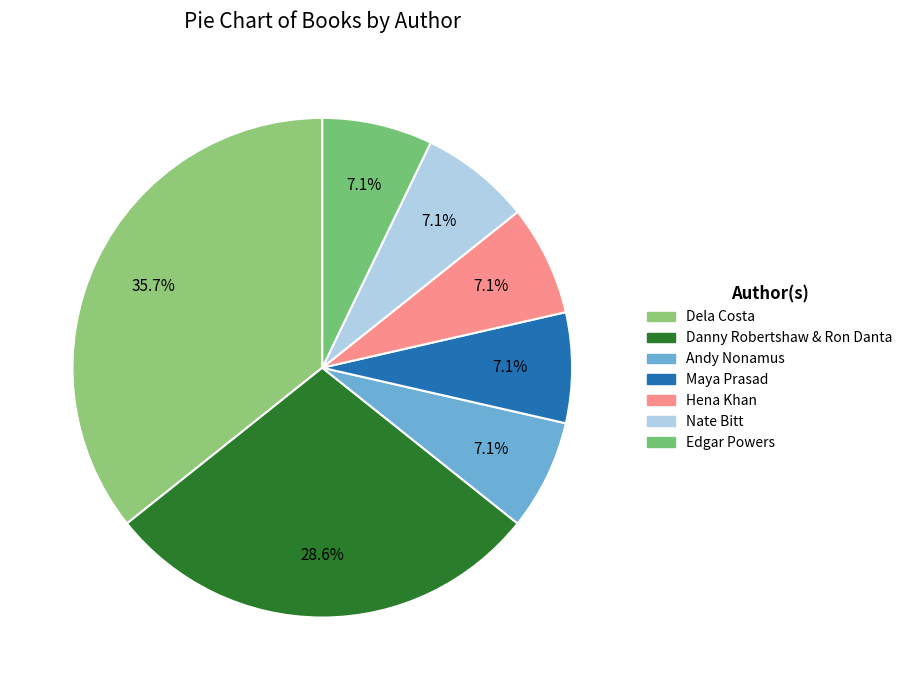

True or false: Danny Robertshaw & Ron Danta accounts for 21% of the total.

False